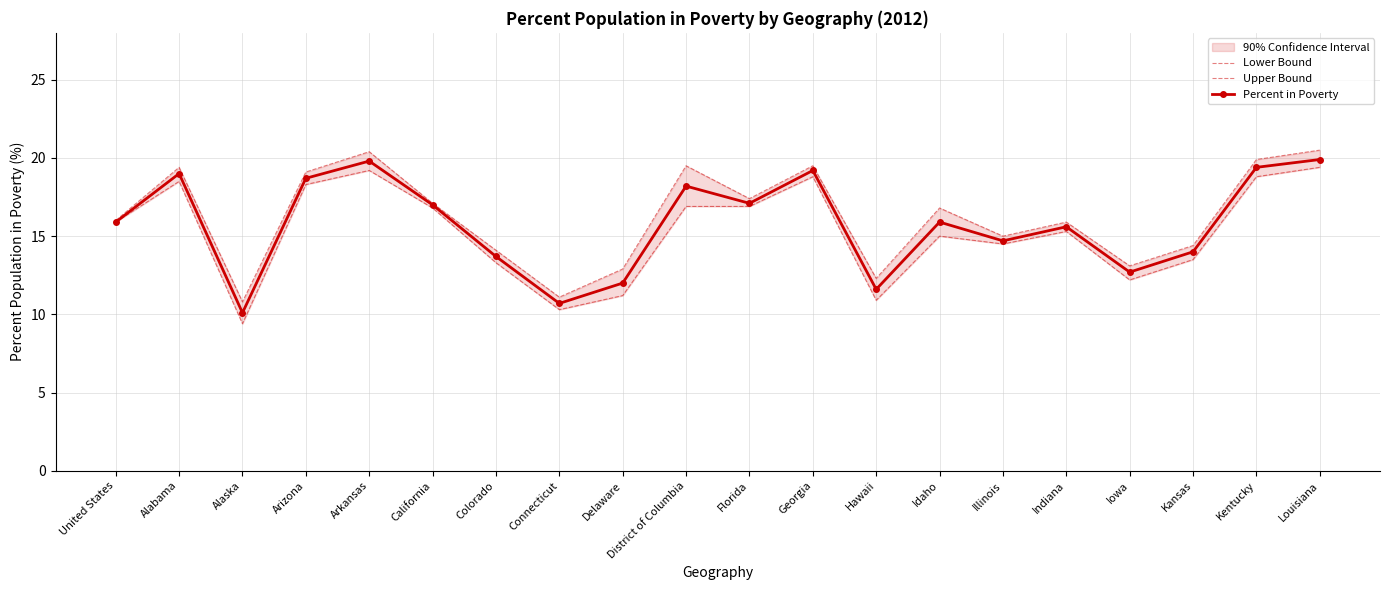

At which label does Percent in Poverty reach its minimum?

Alaska